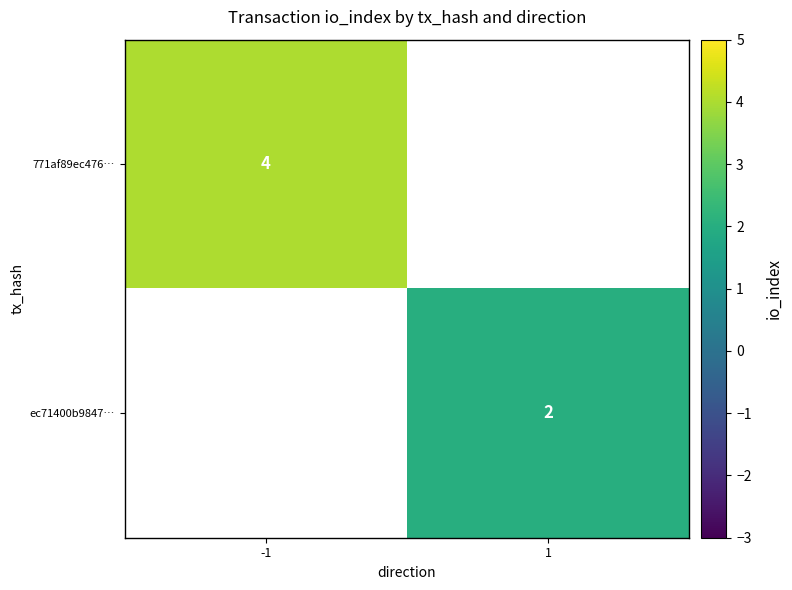

True or false: 771af89ec476… has a value of 2 at -1.

False